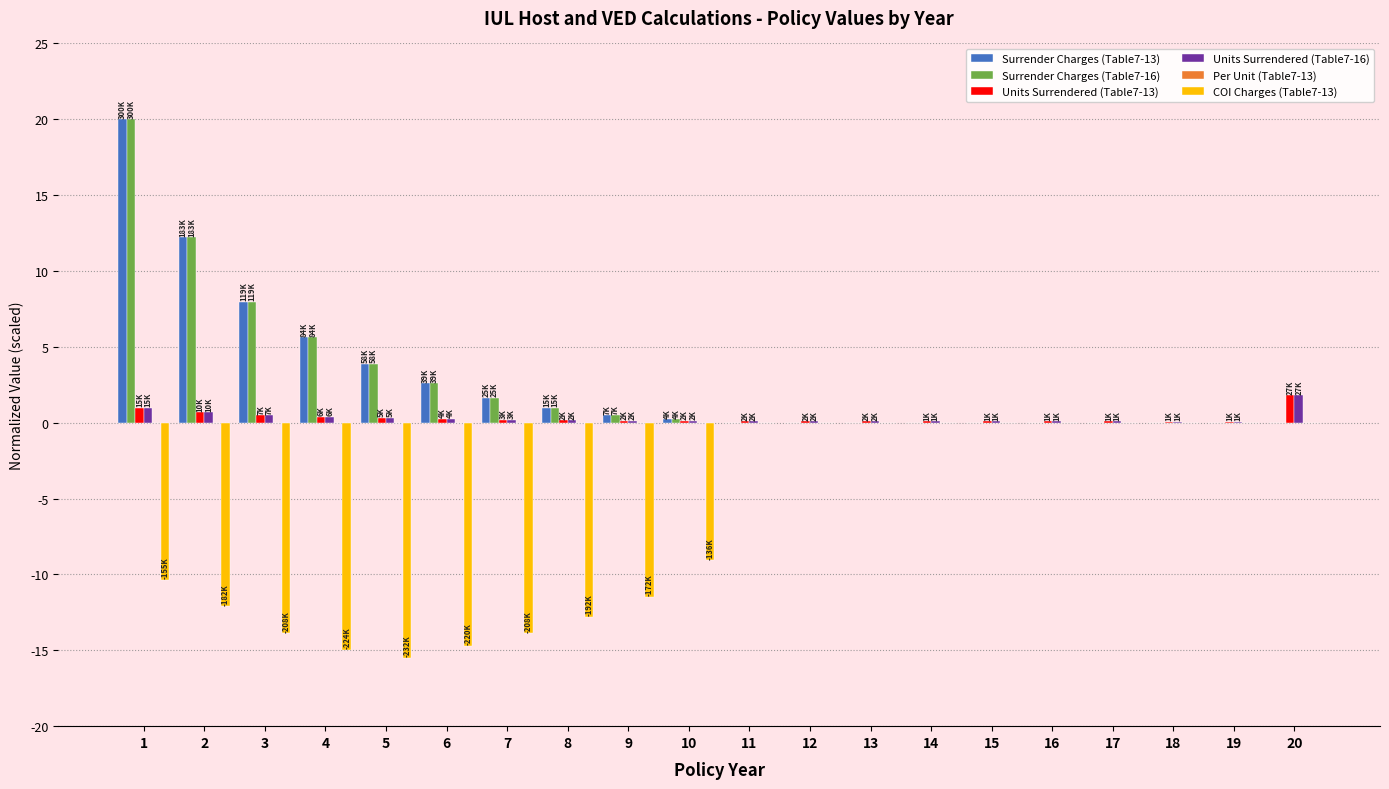

What is the greatest value displayed?

20.0